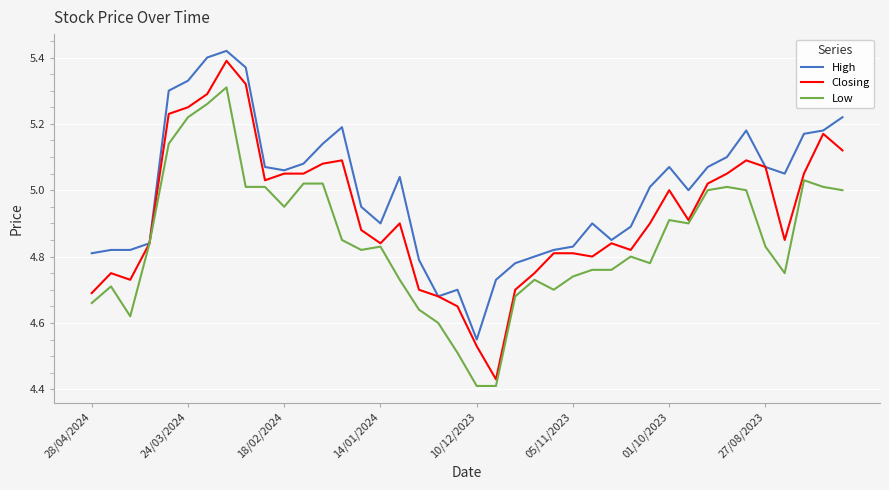

Which series has the widest spread of values?

Closing